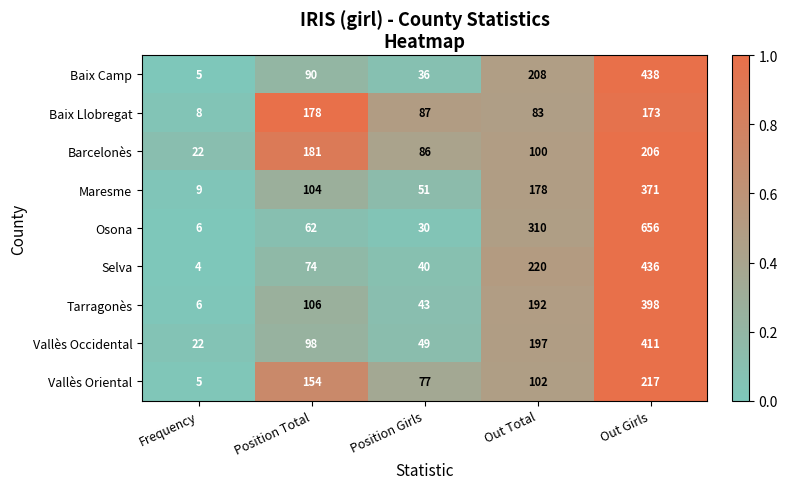

What is the difference between the maximum and minimum values in the Selva series?

432